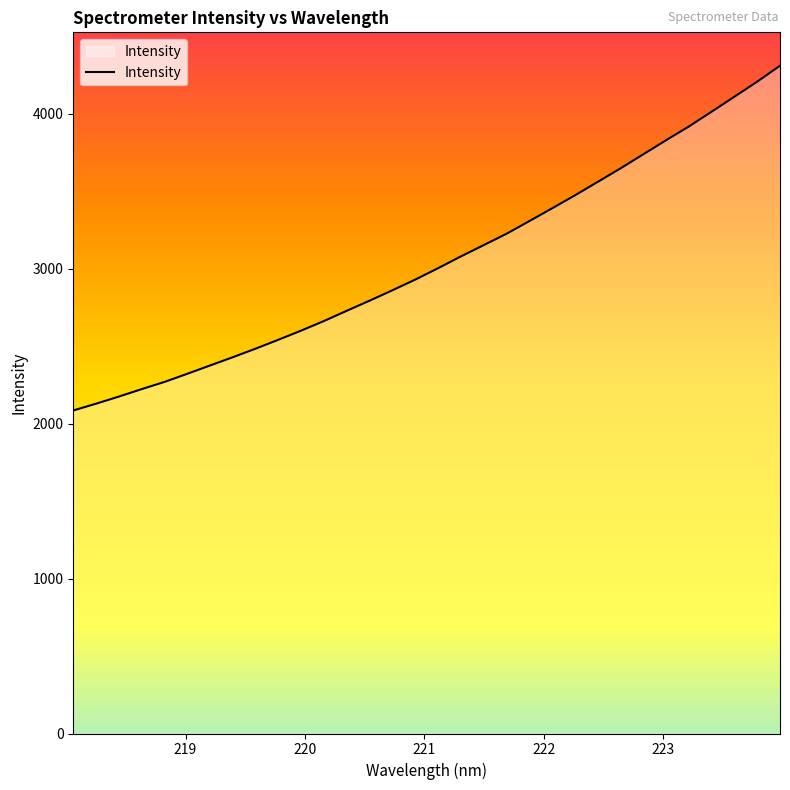

What is the smallest value displayed?

2084.2